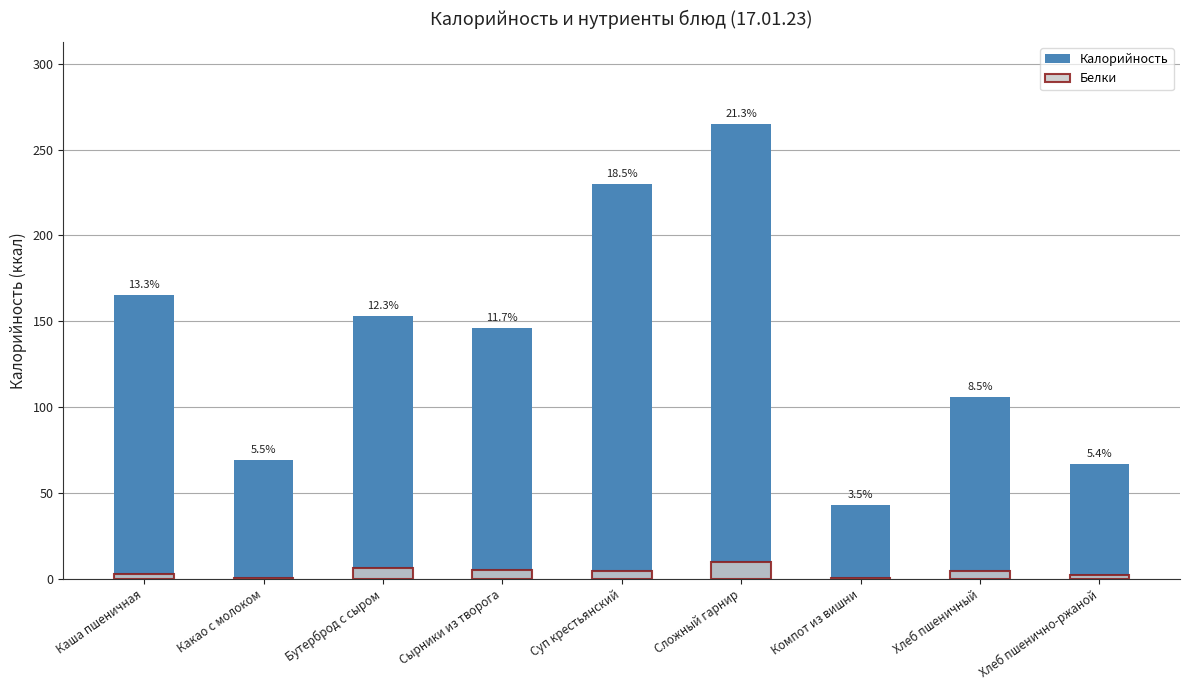

At which category is the sum across all series the highest?

Сложный гарнир